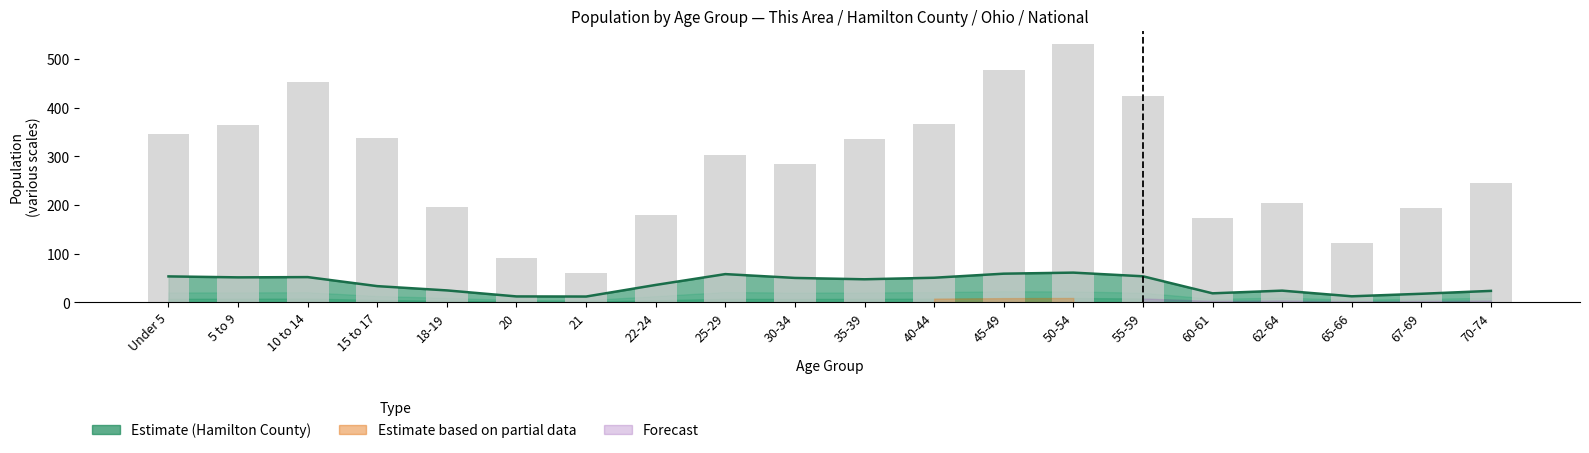

What is the difference between the highest and lowest values at 60-61?

154.1